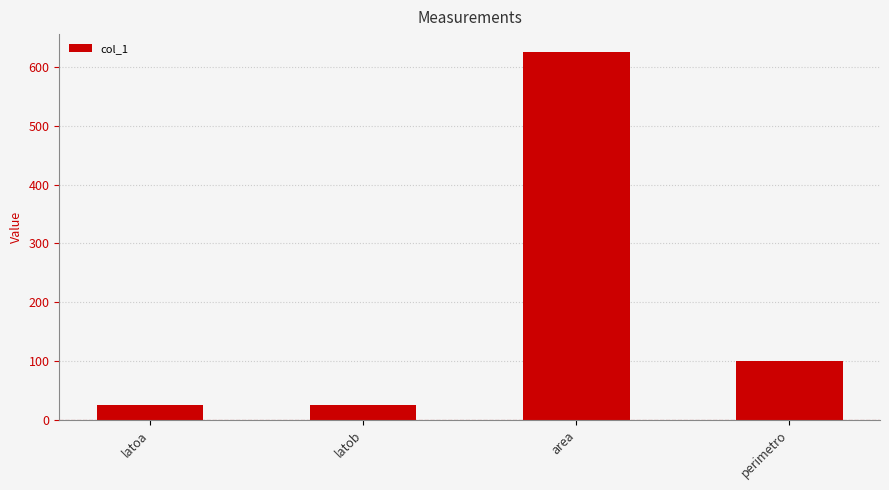

Reading left to right, extract all data points from this chart.

25.0	25.0	625.0	100.0